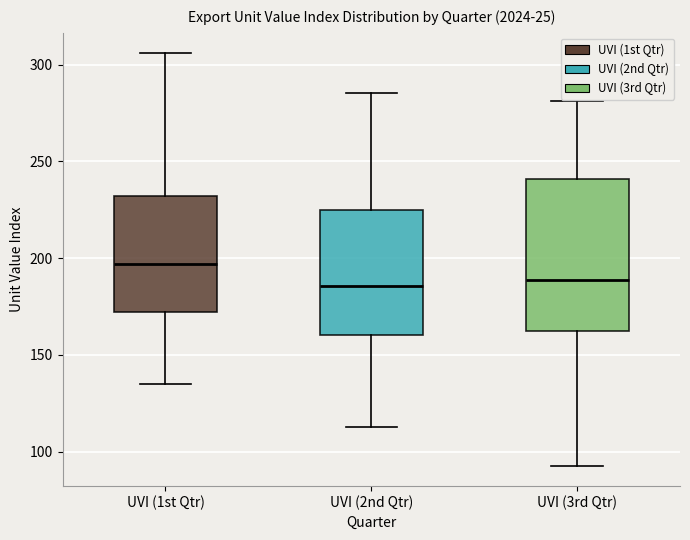

Reading left to right, transcribe this box plot: for each box, give where its median line is, the range the box spans, and where its two whiskers end, as read against the y-axis. The values are not printed on the chart, so give them approximately, as read against the axis.

UVI (1st Qtr): median 195, box 170 to 230, whiskers 135 to 305
UVI (2nd Qtr): median 185, box 160 to 225, whiskers 115 to 285
UVI (3rd Qtr): median 190, box 160 to 240, whiskers 95 to 280